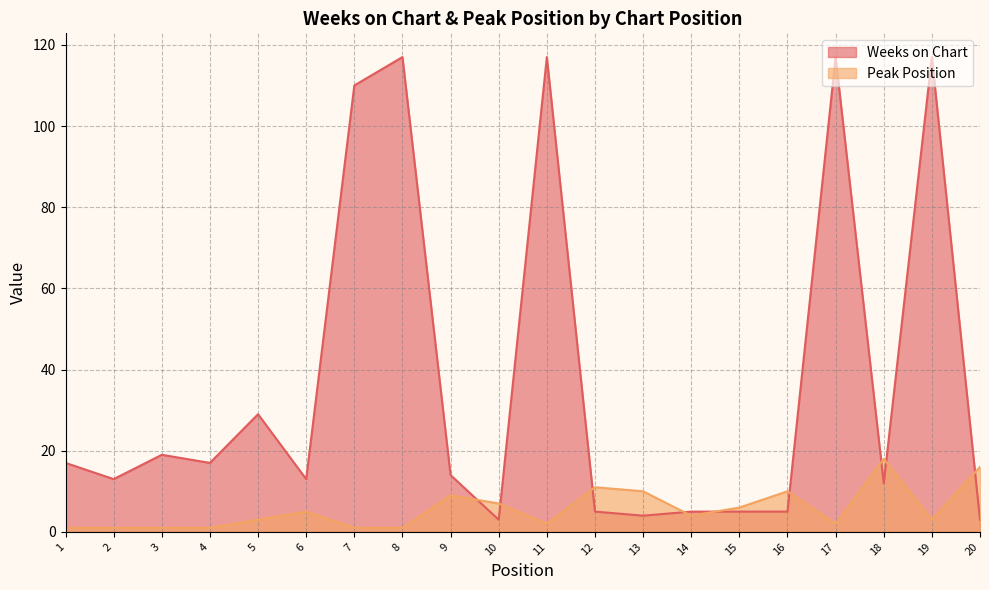

How many data points in Weeks on Chart are above 14?

9